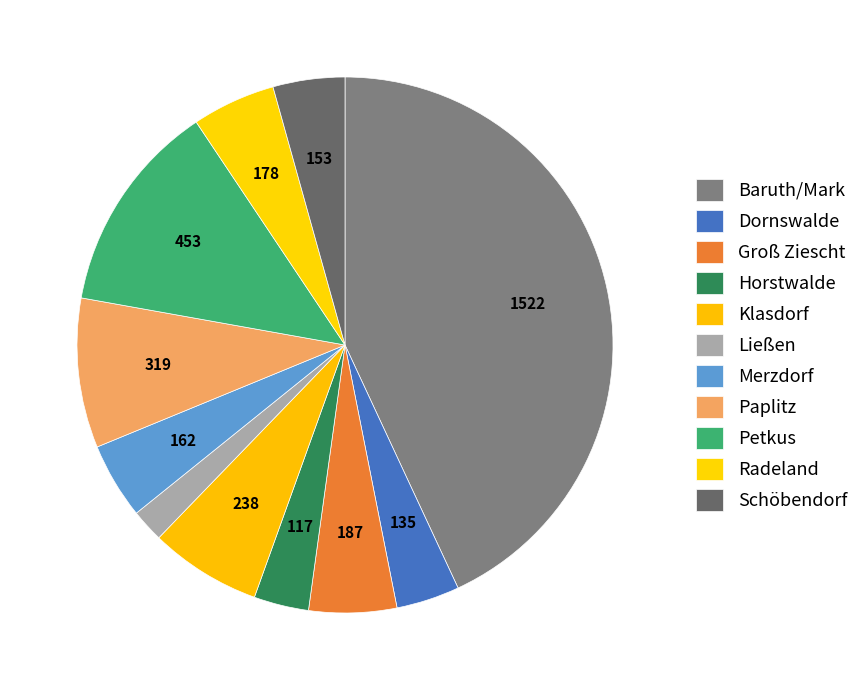

To the nearest percent, what is the difference between the largest and smallest slice percentages?

41%